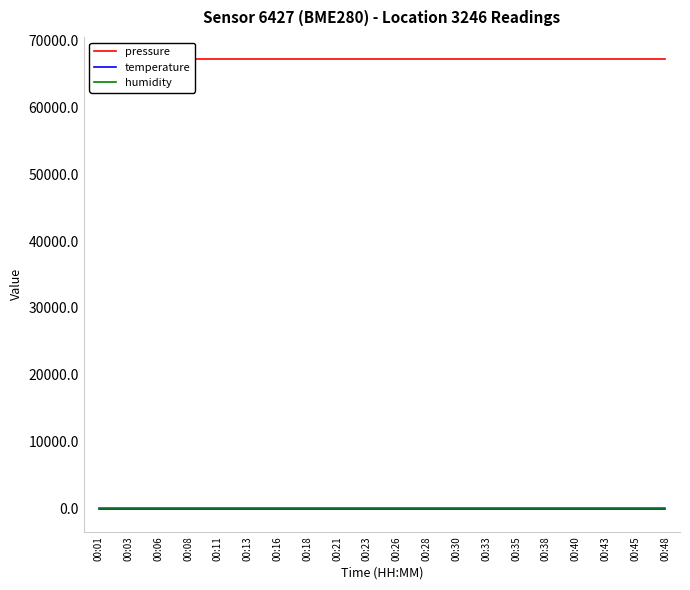

Which has a higher value, 00:43 or 00:21?

00:43